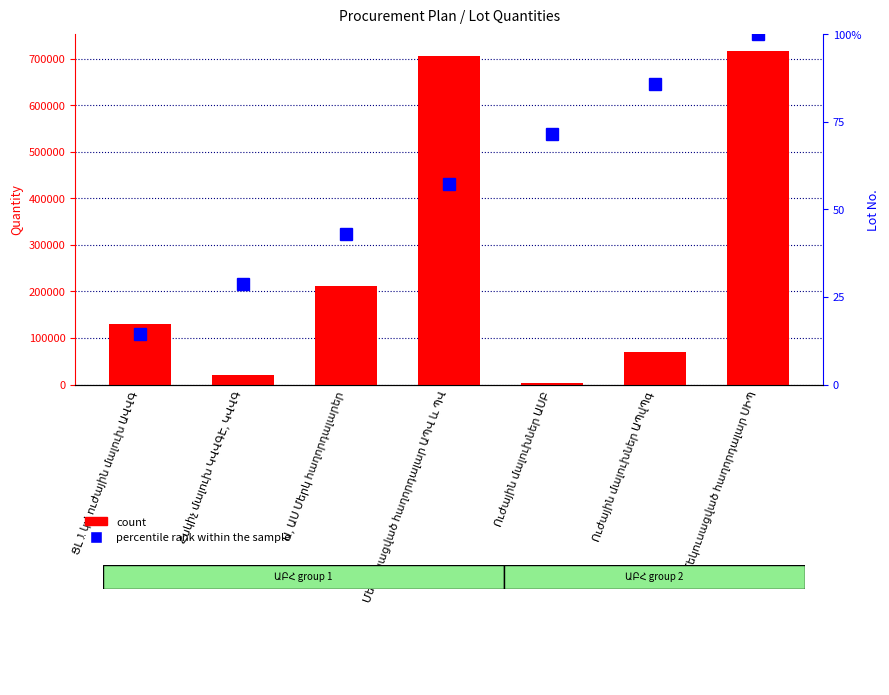

What are all the series names shown in the legend?

count, percentile rank within the sample